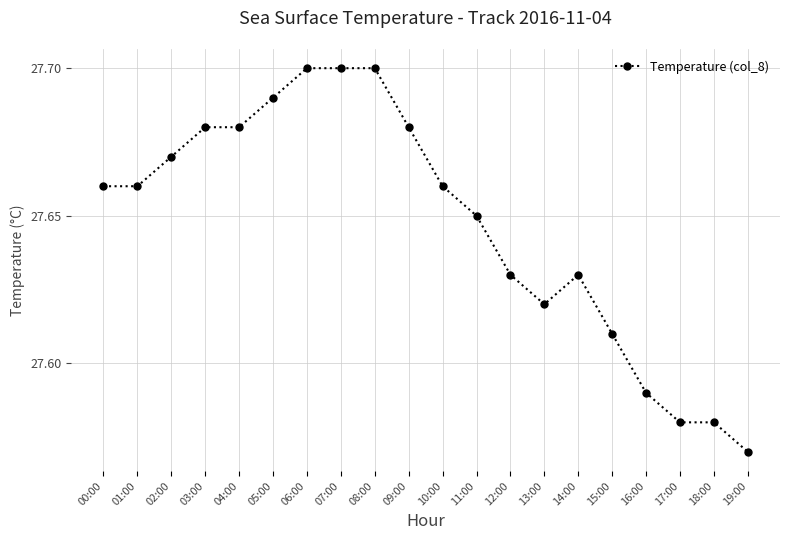

True or false: the data shows 27.7 at 03:00.

True